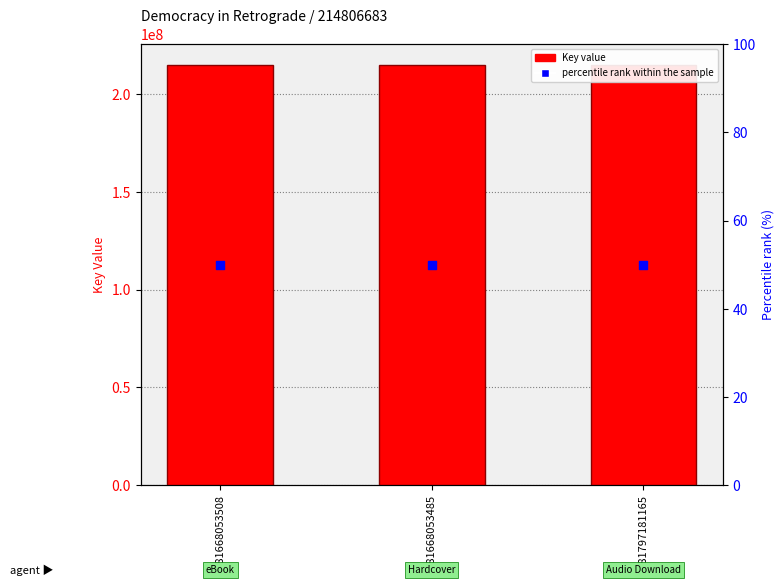

What is the total value across all series at 9781668053485?

214806733